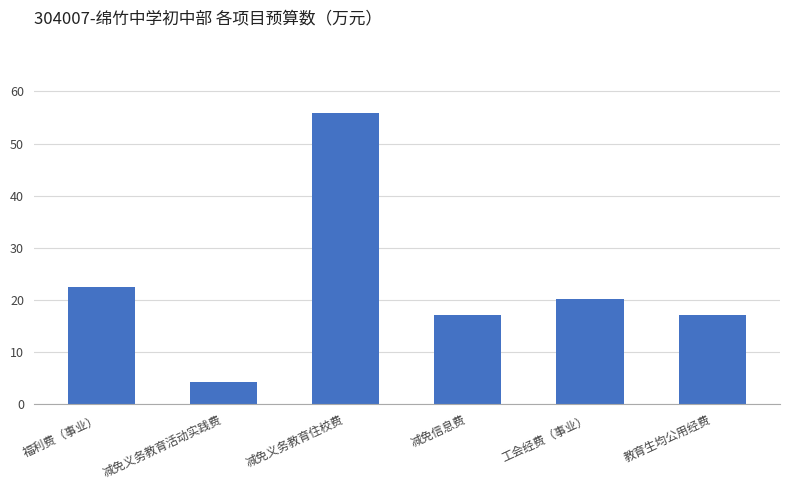

Are the bars horizontal?

No